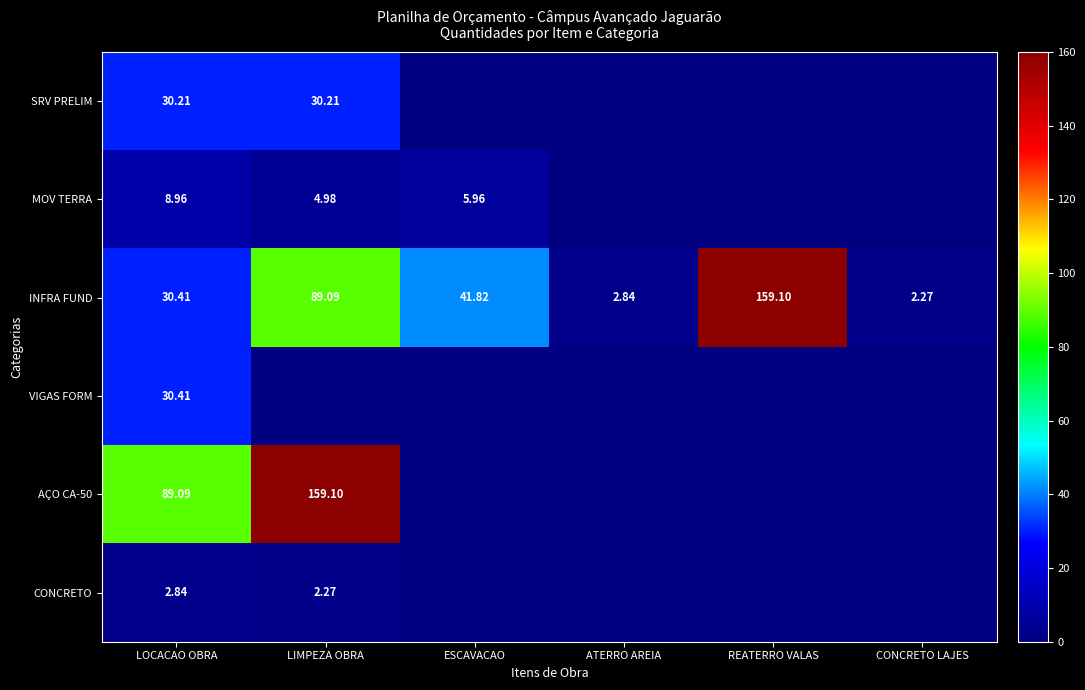

Which label corresponds to the largest value in the chart?

REATERRO VALAS